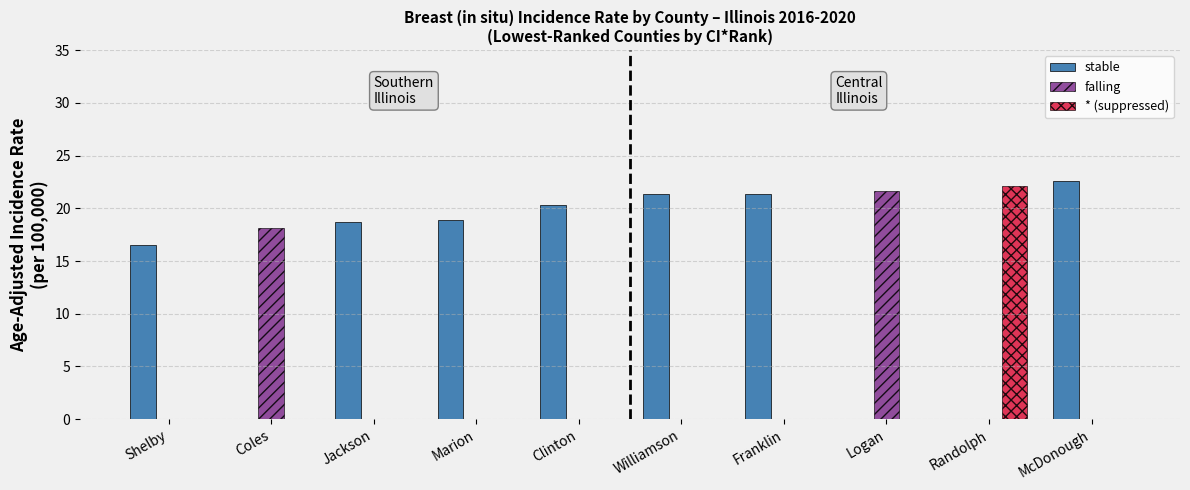

Between Shelby and Randolph, which series saw the biggest shift?

* (suppressed)